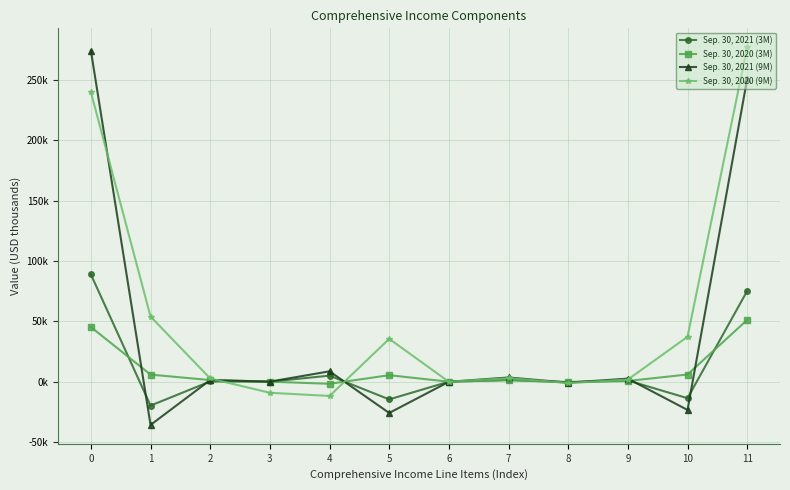

What are all the series names shown in the legend?

Sep. 30, 2021 (3M), Sep. 30, 2020 (3M), Sep. 30, 2021 (9M), Sep. 30, 2020 (9M)